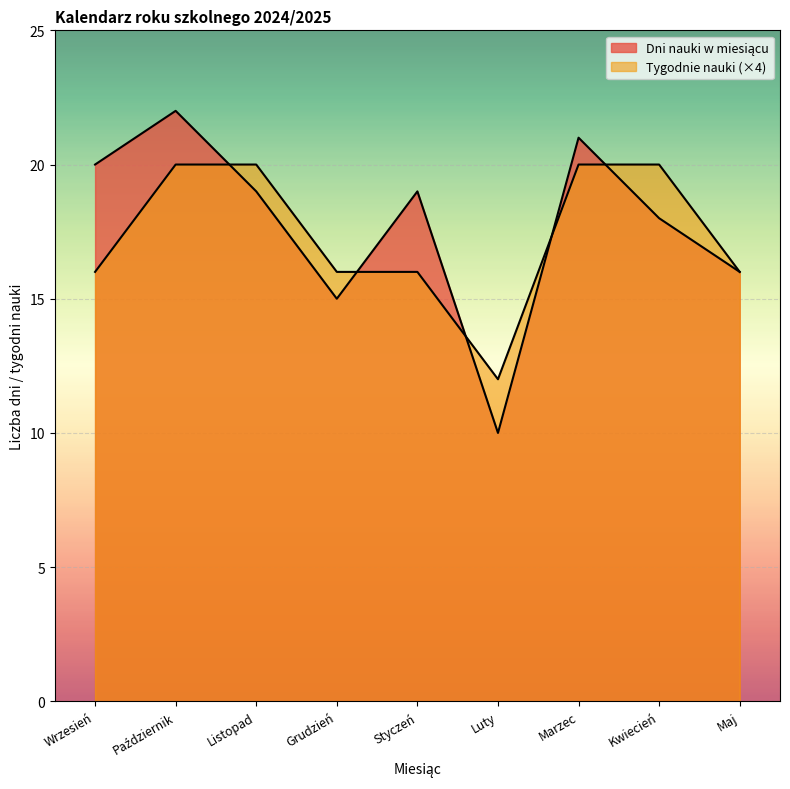

Rank the series at Marzec from highest to lowest value.

Dni nauki w miesiącu, Tygodnie nauki